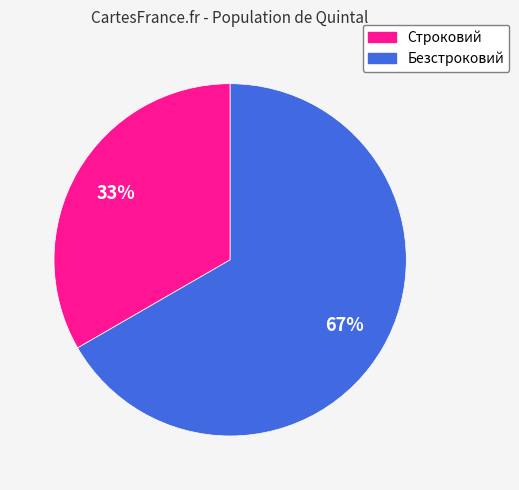

To the nearest percent, what is the average slice percentage?

50%